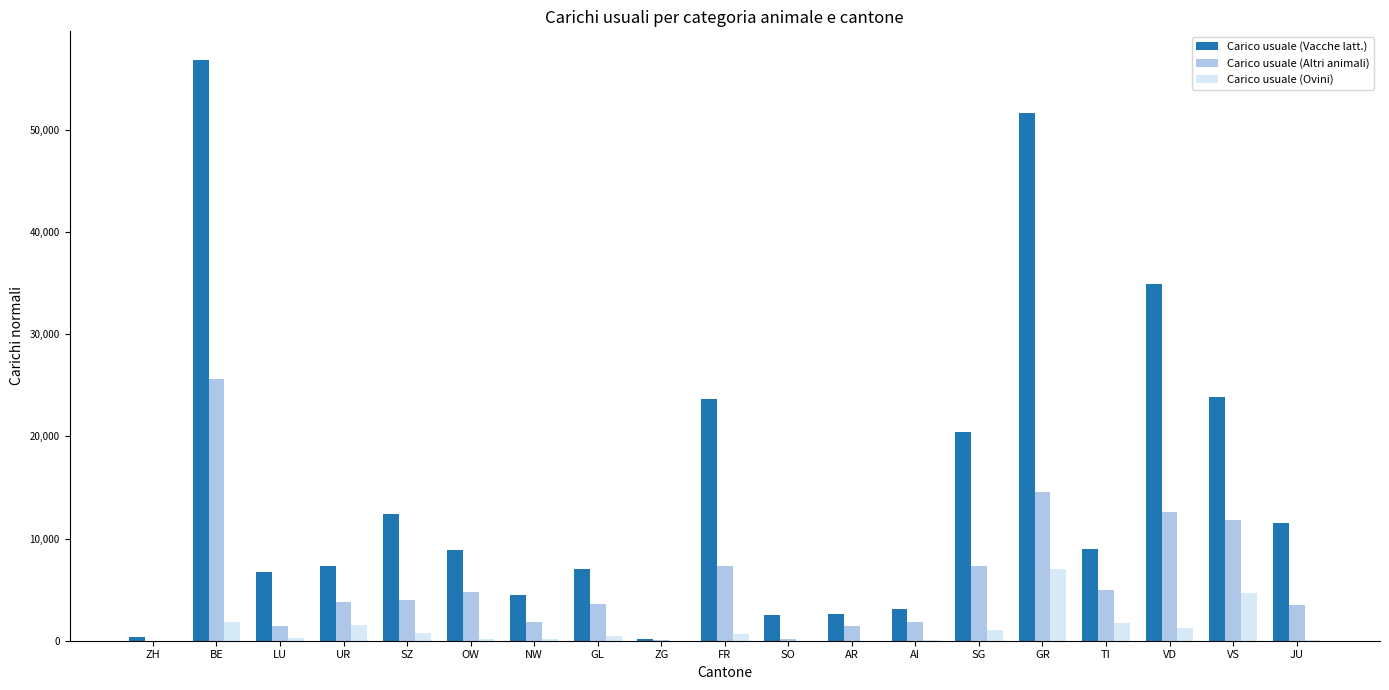

Where does the Carico usuale (Vacche latt.) series first go above 8895?

BE